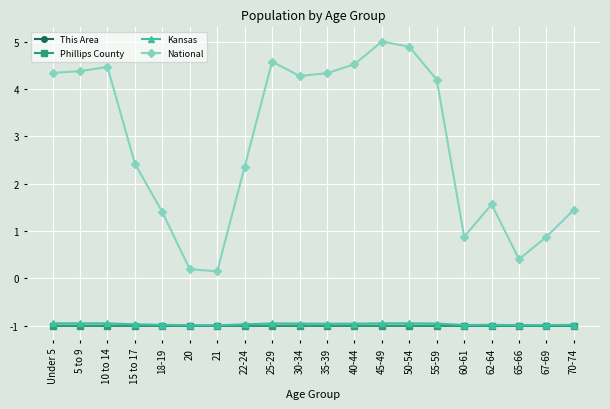

At how many categories does at least one series exceed 4?

10